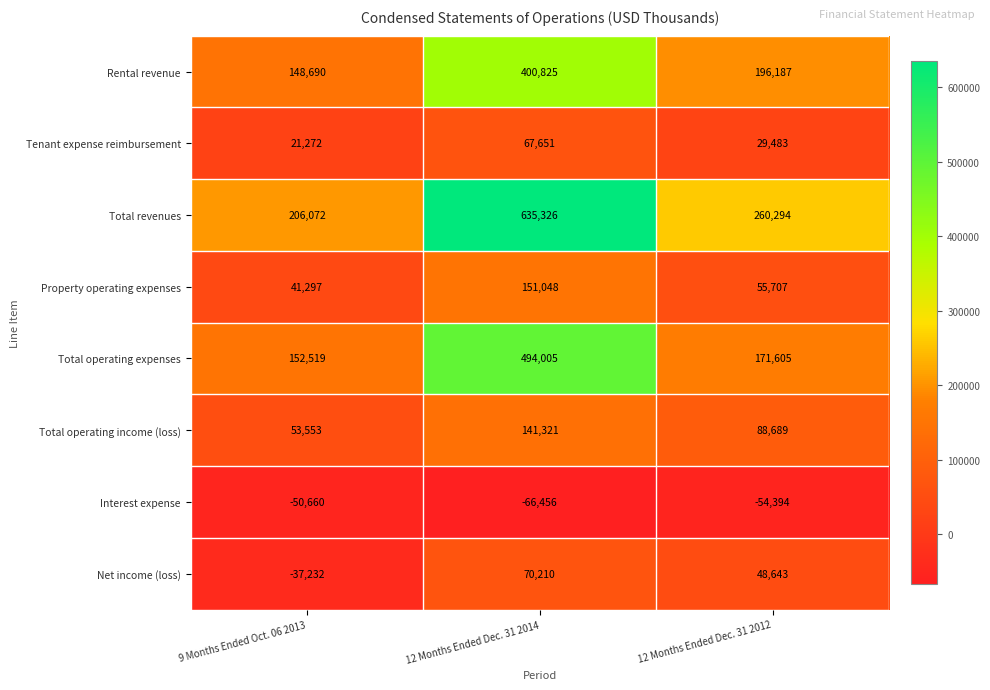

What value does the Net income (loss) series have at 9 Months Ended Oct. 06 2013?

-37232